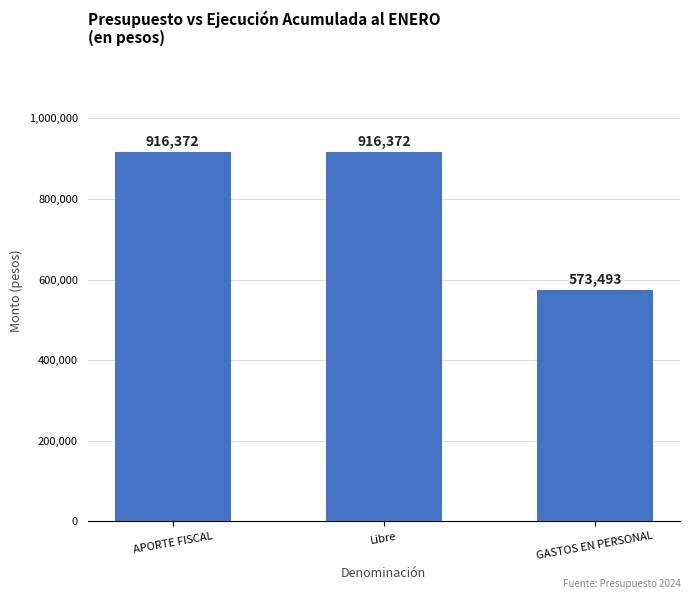

What is the average value?

802079